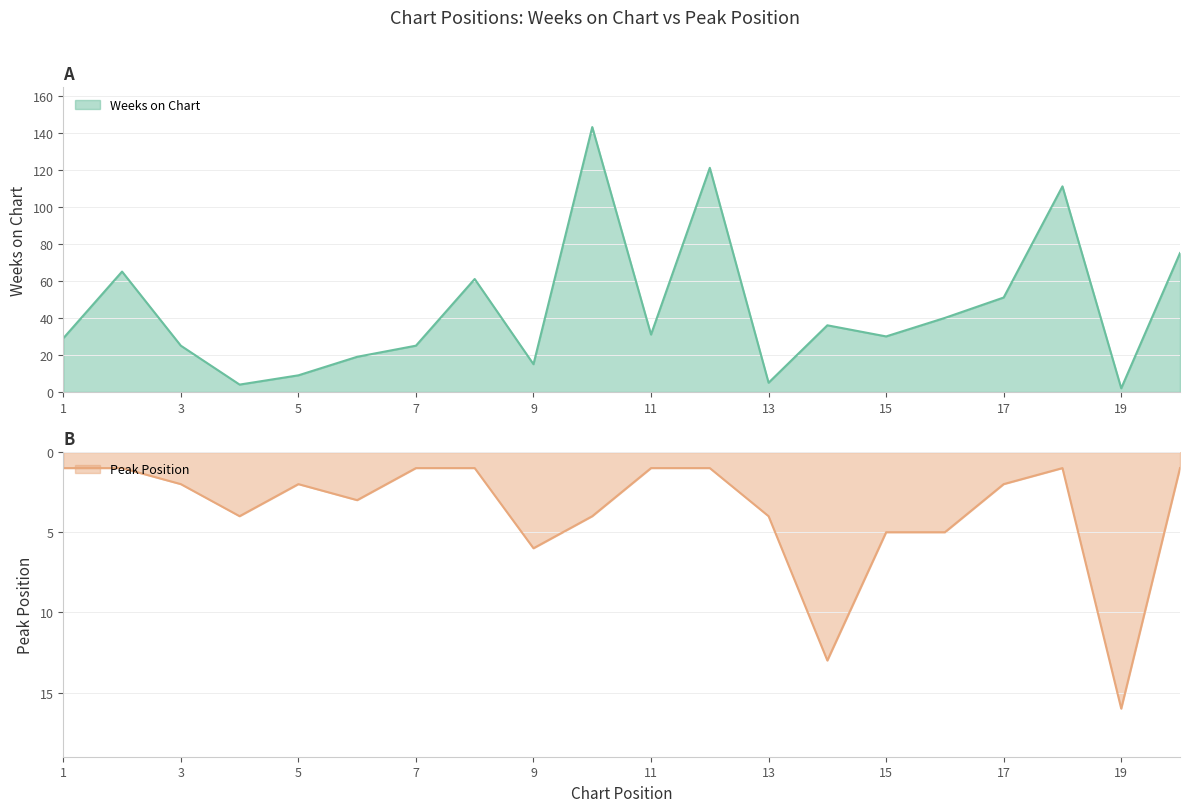

What is the spread (max minus min) of values at 5?

7